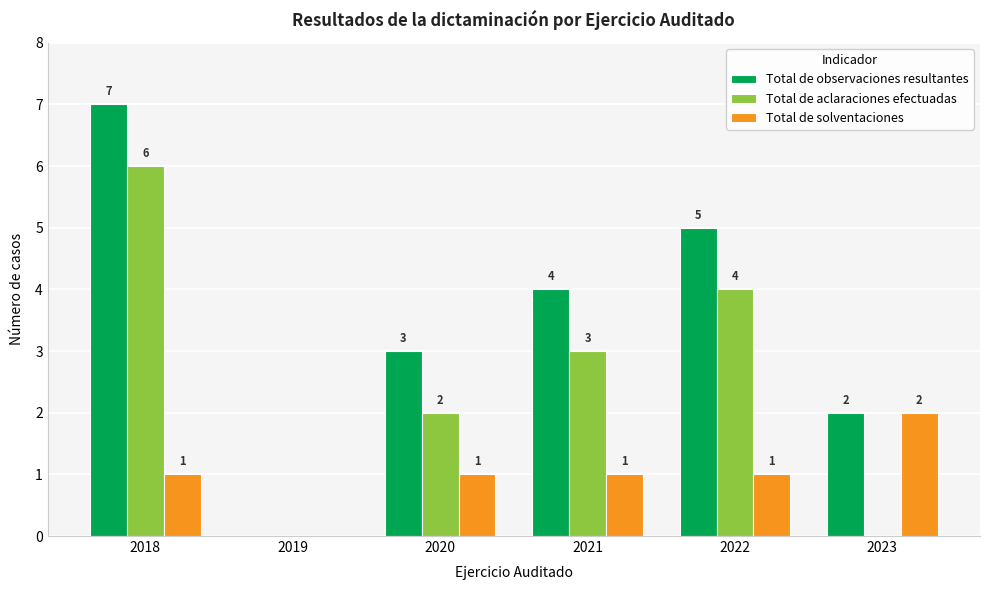

Are the bars grouped side by side (vs. stacked)?

Yes